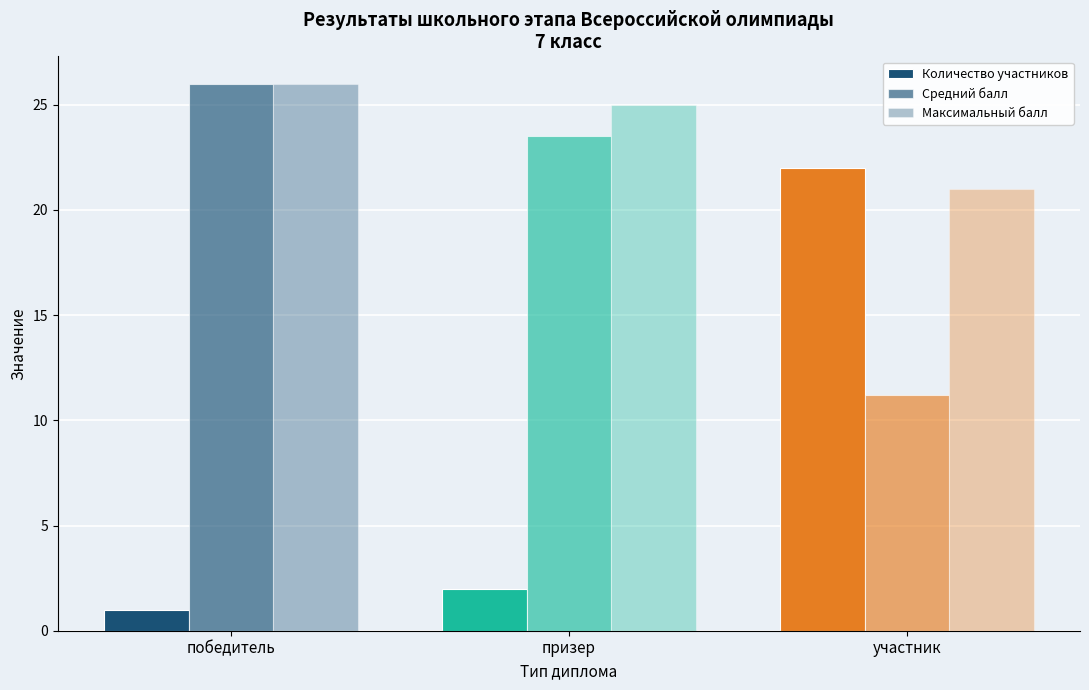

What is the average value of the Максимальный балл series?

24.0